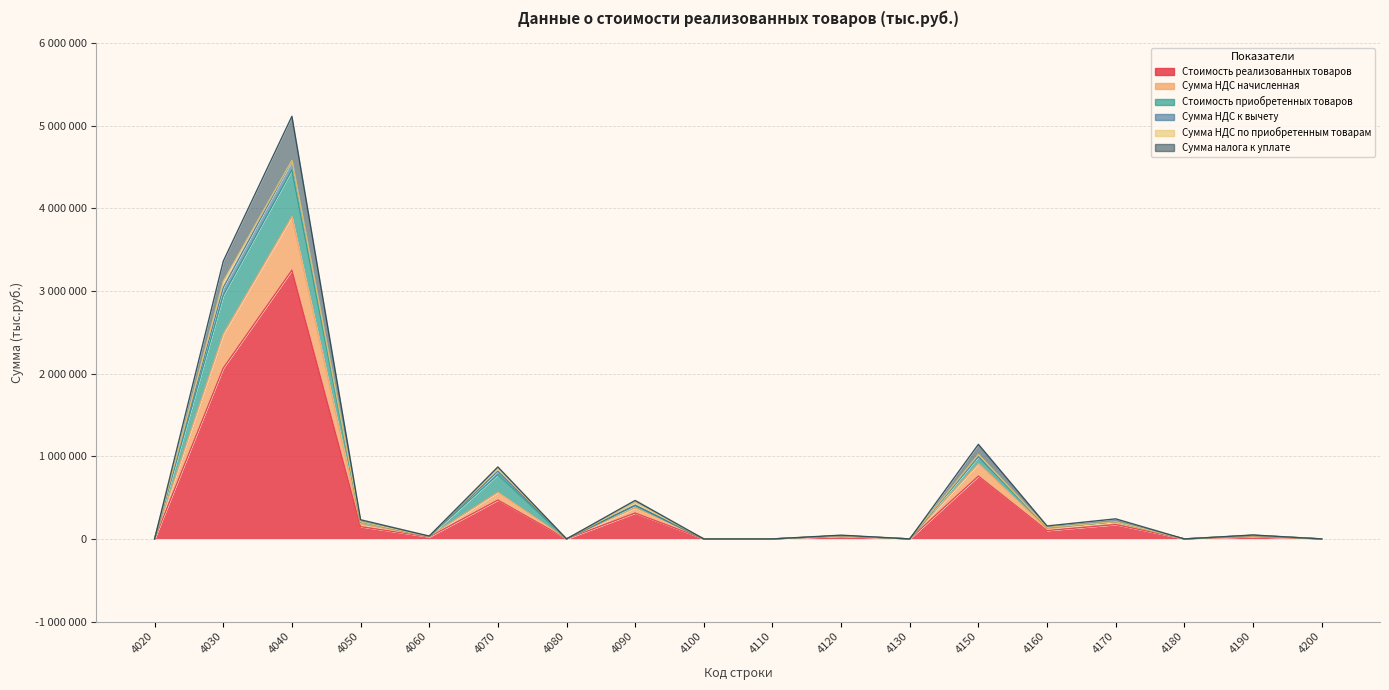

Does the chart have visible grid lines?

Yes